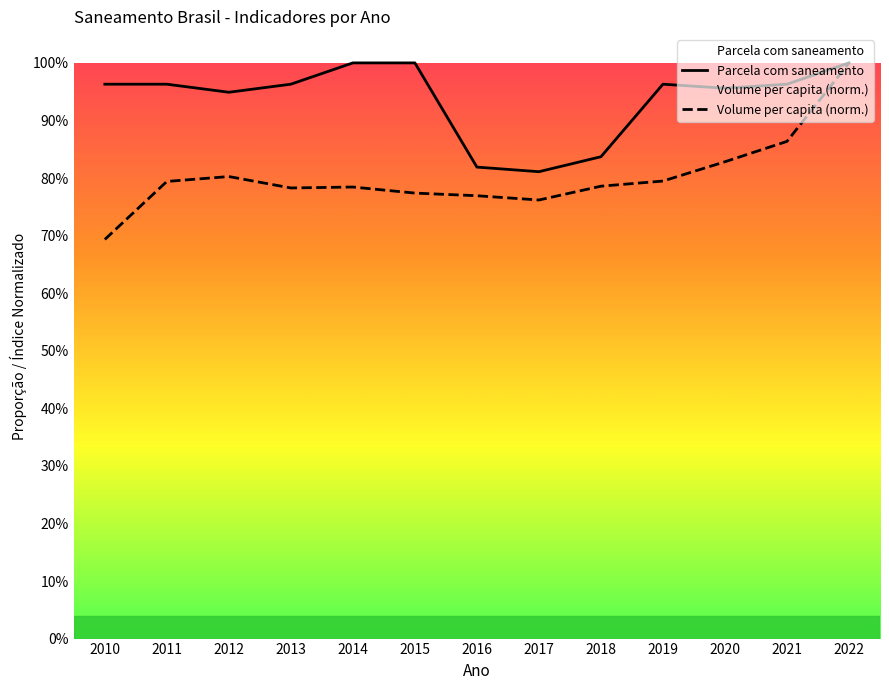

What are all the series names shown in the legend?

Parcela com saneamento, Volume per capita (norm.)